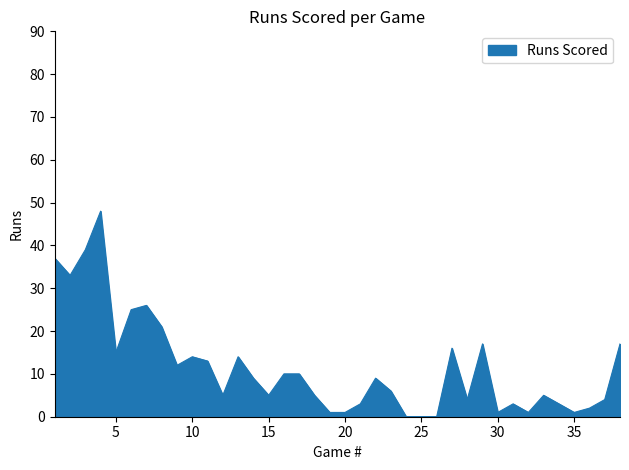

What is the difference between the maximum and minimum values?

48